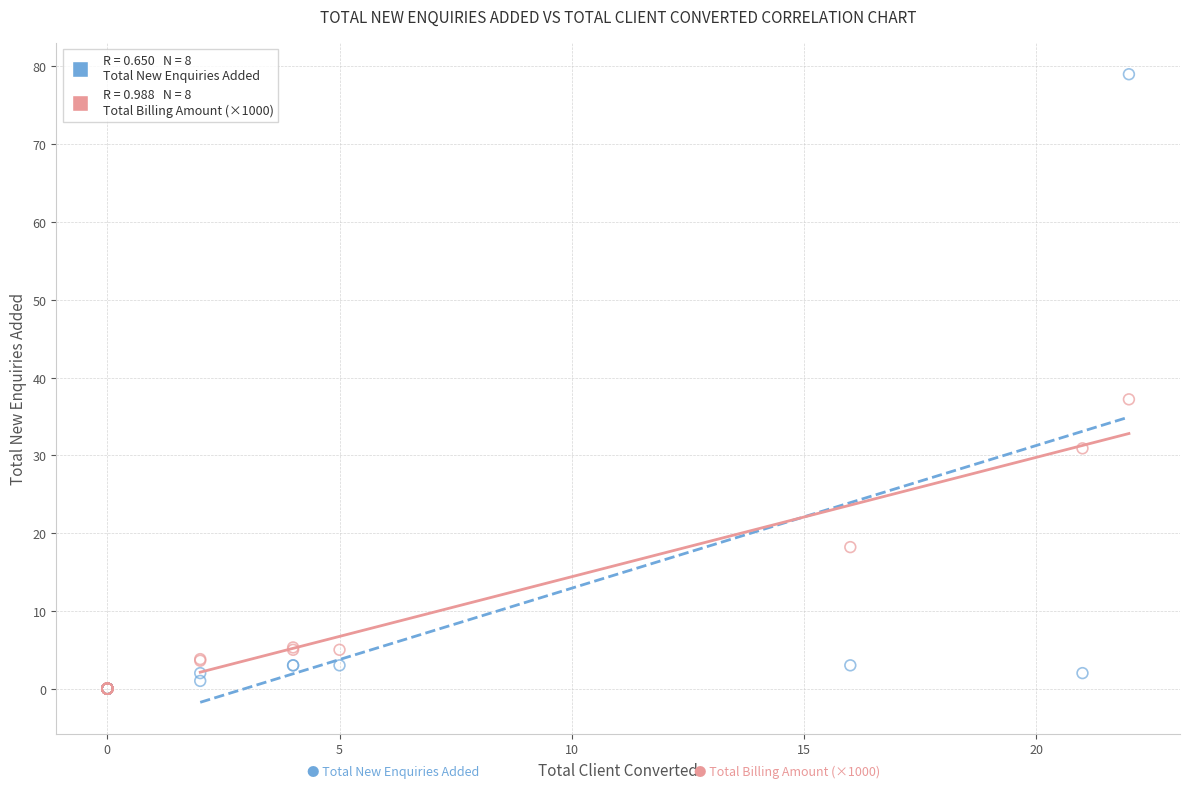

Across all series, what Y value is closest to 39?

37.2